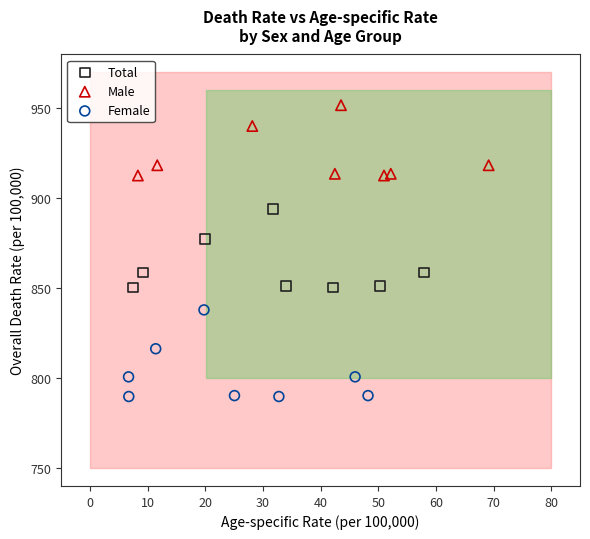

Which series contains the lowest Y value?

Female